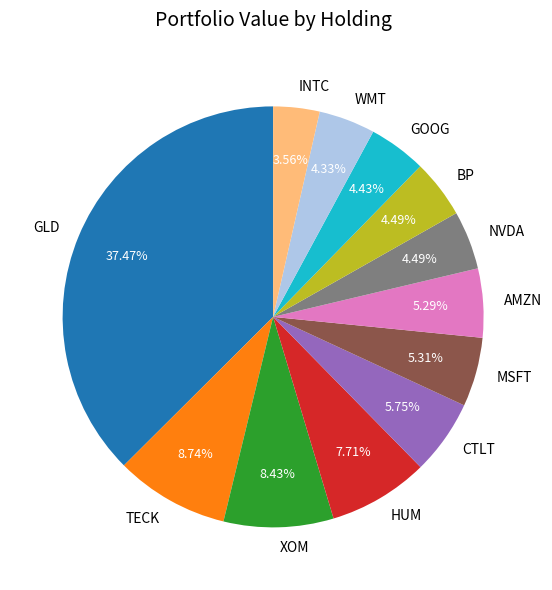

Is XOM the majority of the pie?

No